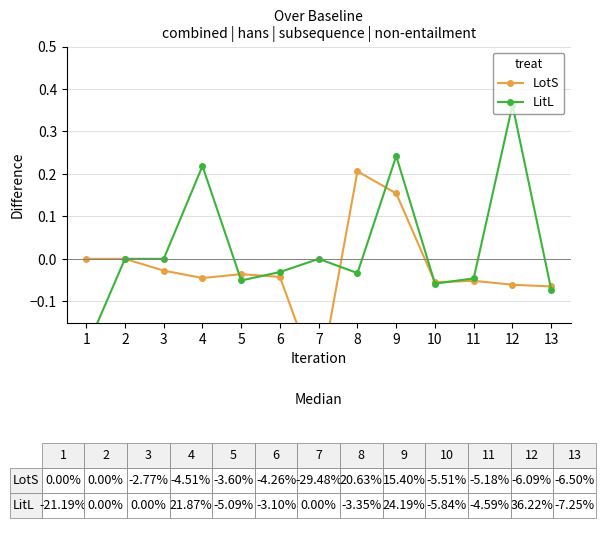

How many positive values does the LitL series have?

3